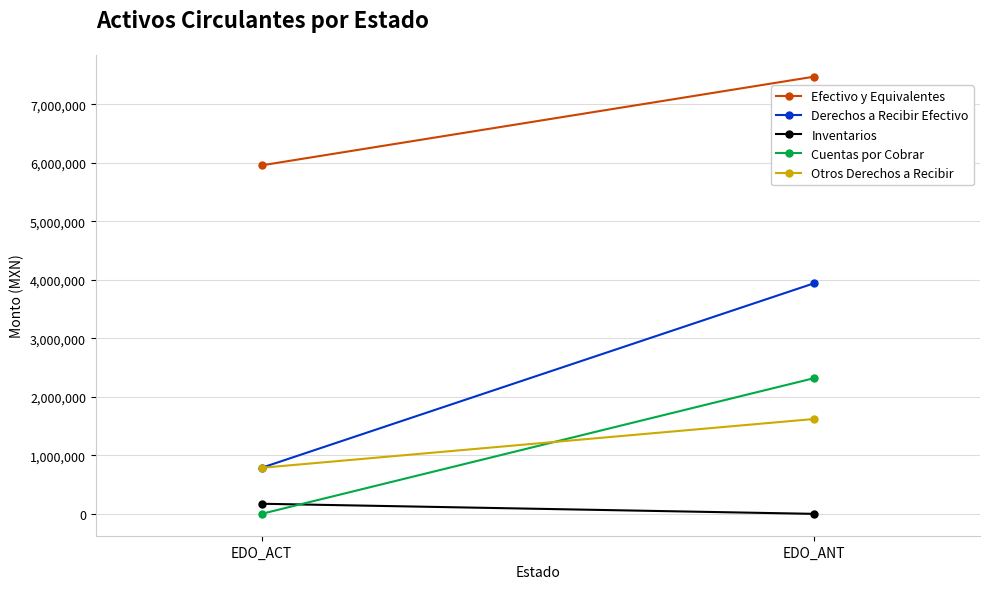

At which label does Cuentas por Cobrar reach its minimum?

EDO_ACT